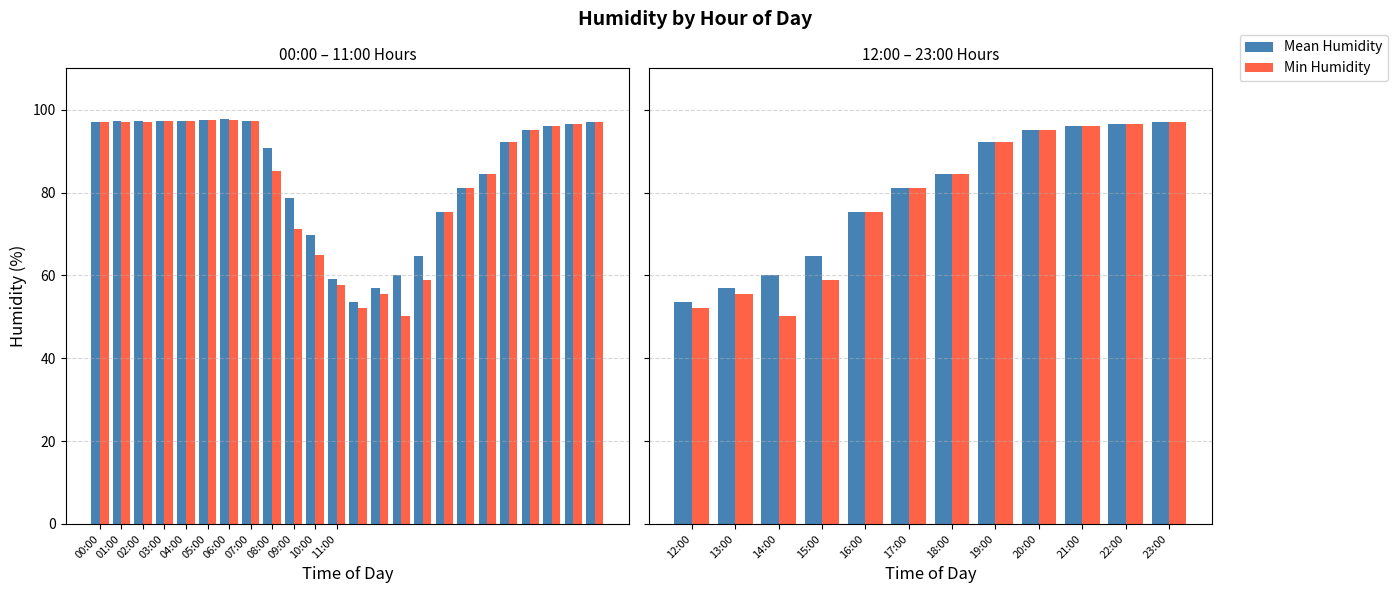

Between 20:00 and 22:00, which series saw the biggest shift?

Mean Humidity